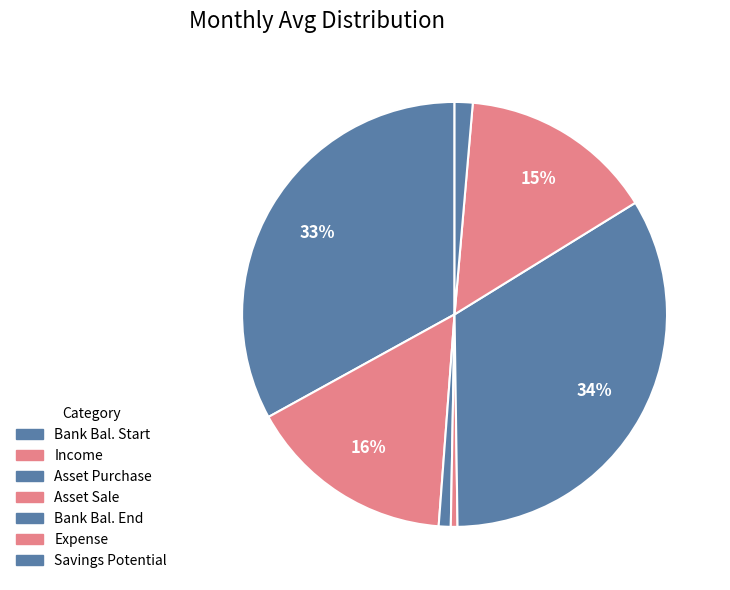

What is the largest slice in the pie chart?

Bank Balance at End of Month